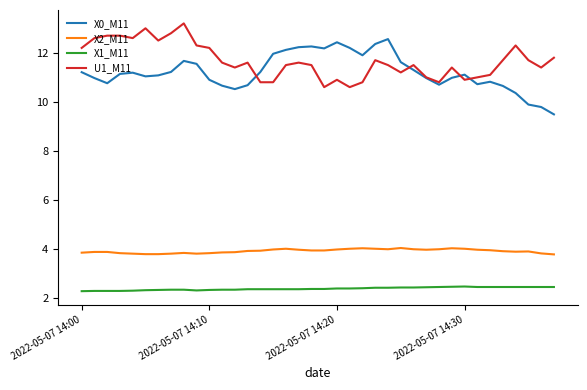

What is the minimum value for X0_M11?

9.5